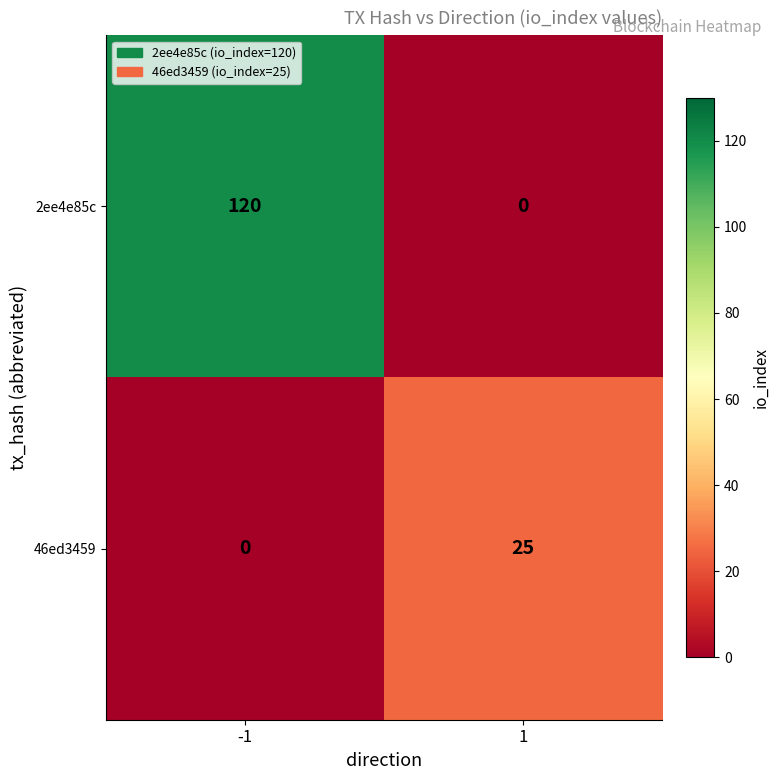

At which category is the sum across all series the highest?

-1